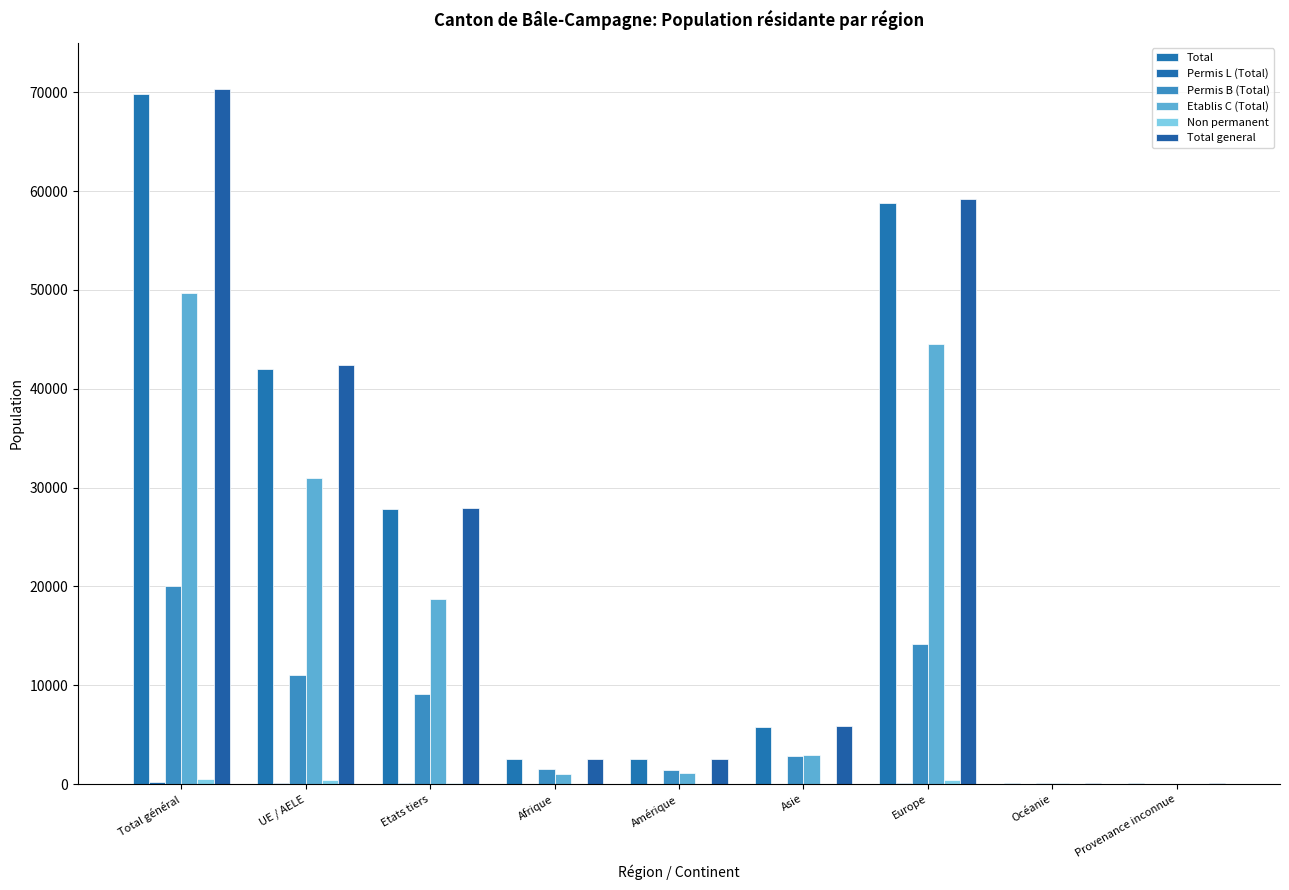

Which label corresponds to the largest value in the chart?

Total général